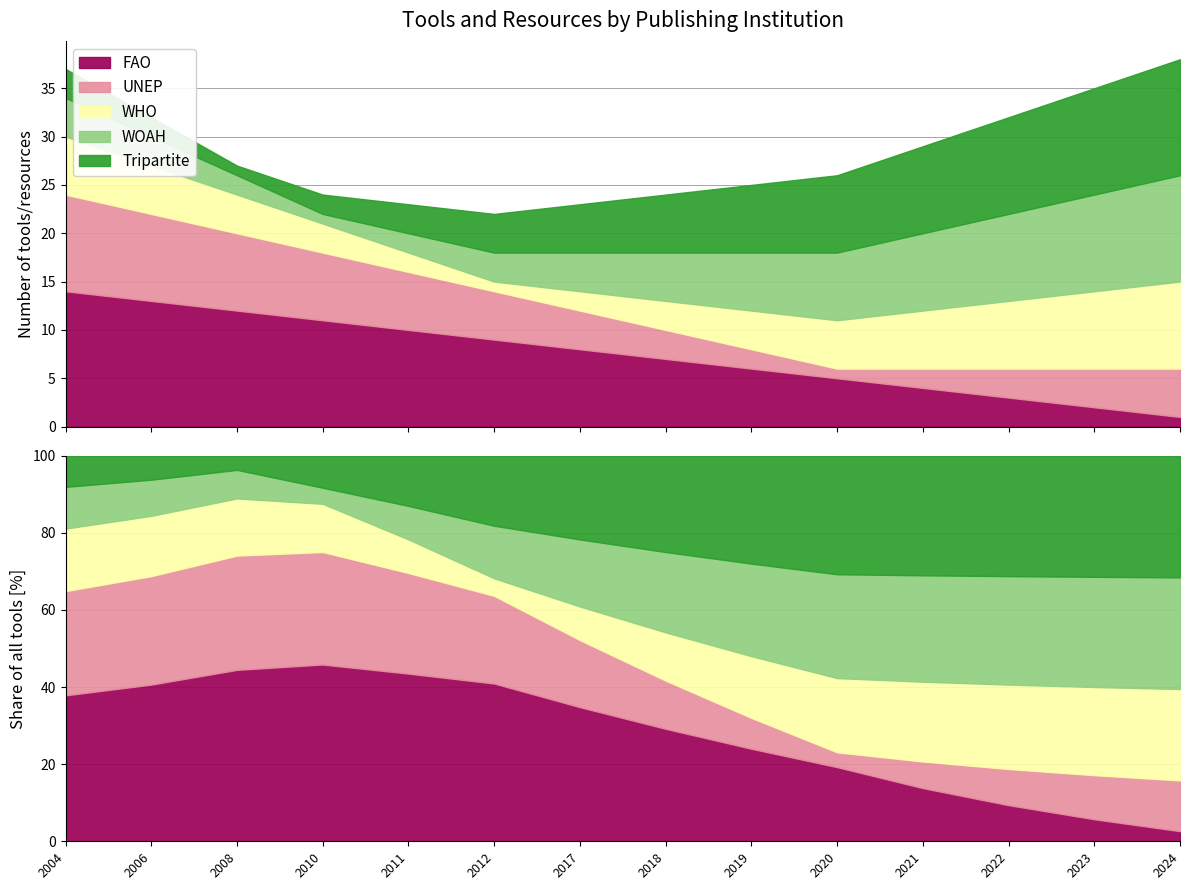

Which label corresponds to the smallest value in the chart?

2024